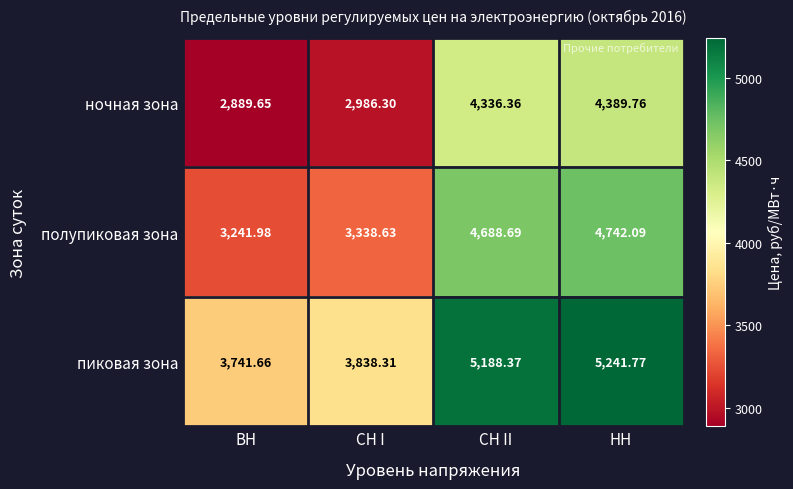

What is the total value across all series at ВН?

9873.3